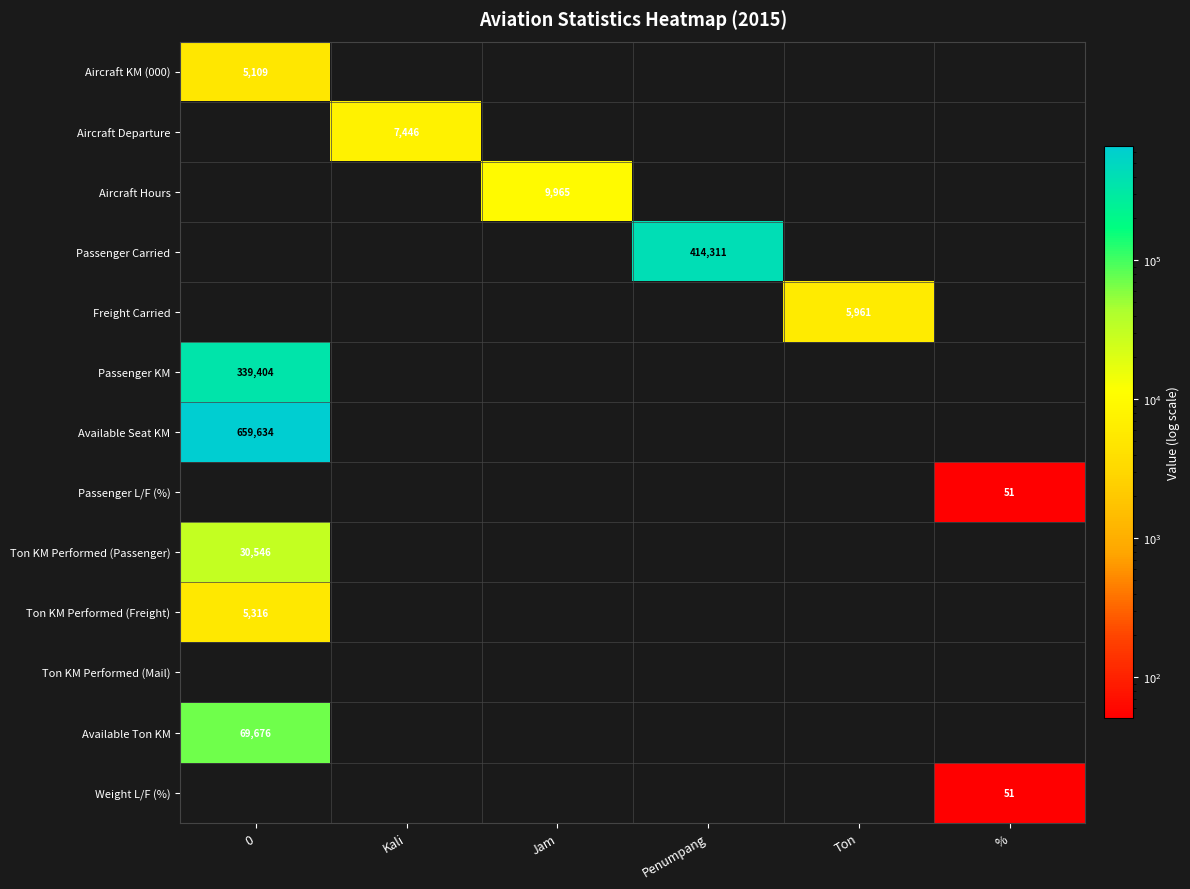

The Aircraft Hours series shows 13091 at Jam. True or false?

False